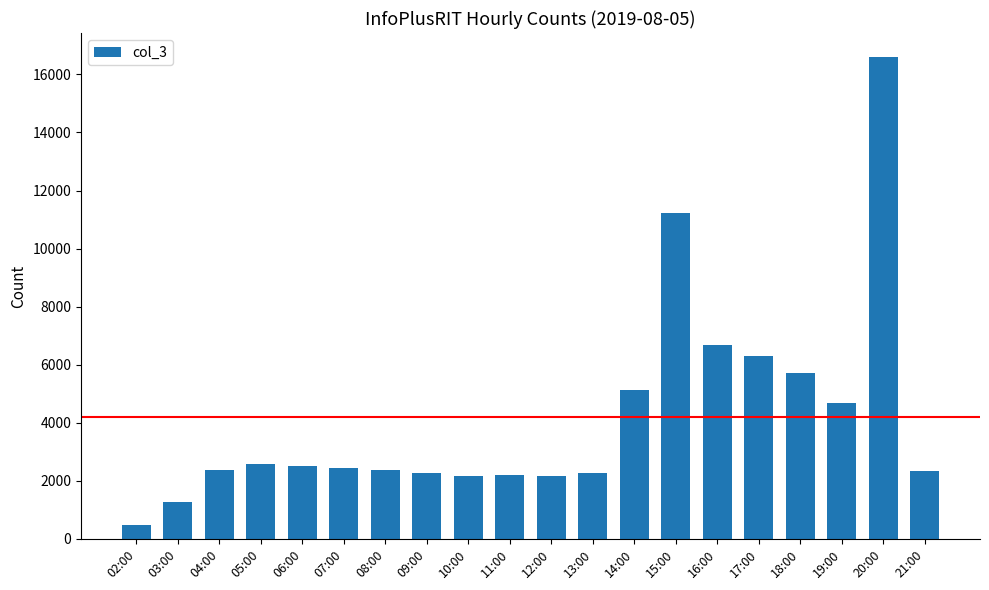

What is the minimum value shown in the chart?

481